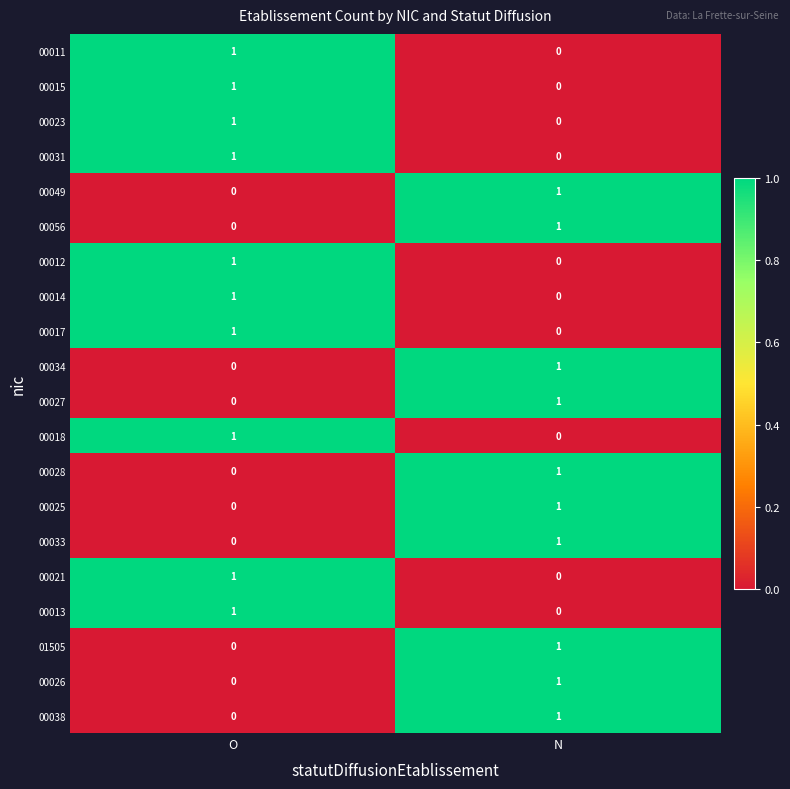

Where is 00056 nearest to the value 0?

O